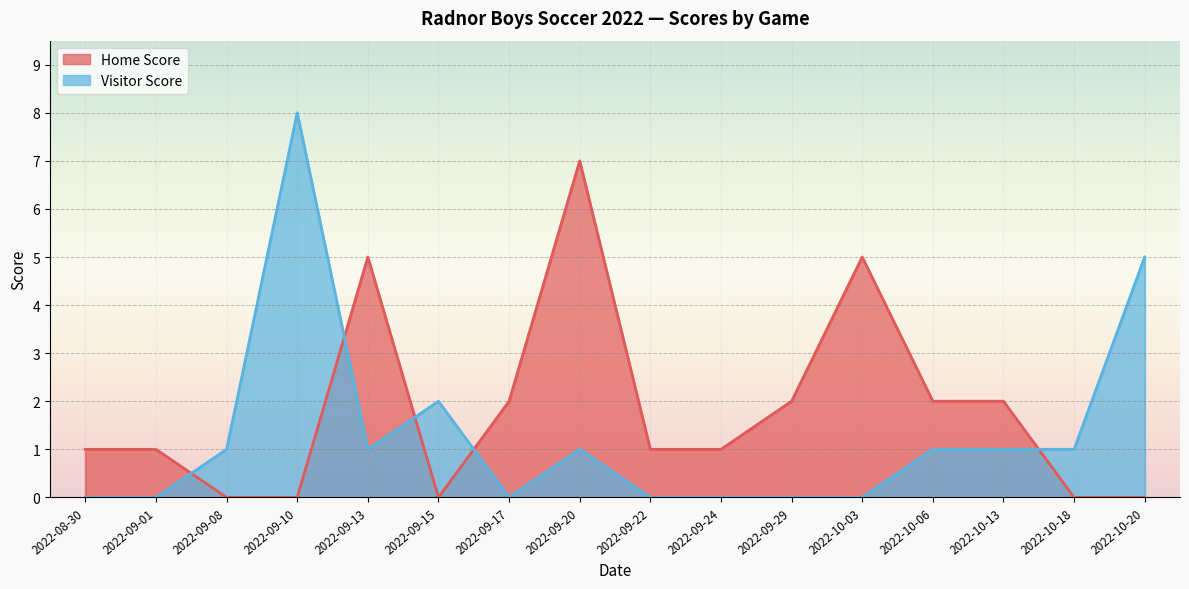

True or false: Home Score has a value of 0 at 2022-09-10.

True